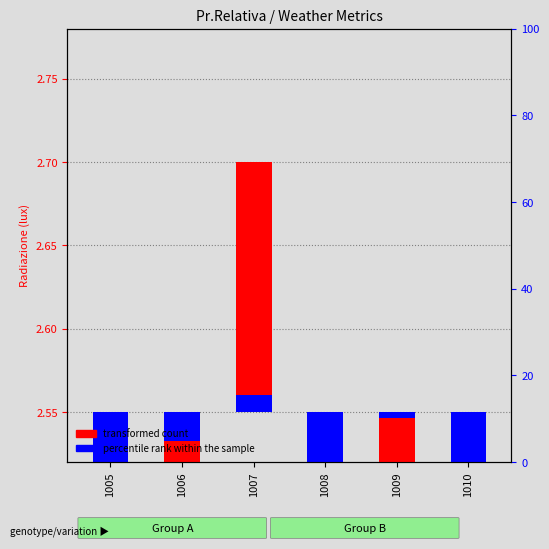

Count the number of data series in this chart.

2